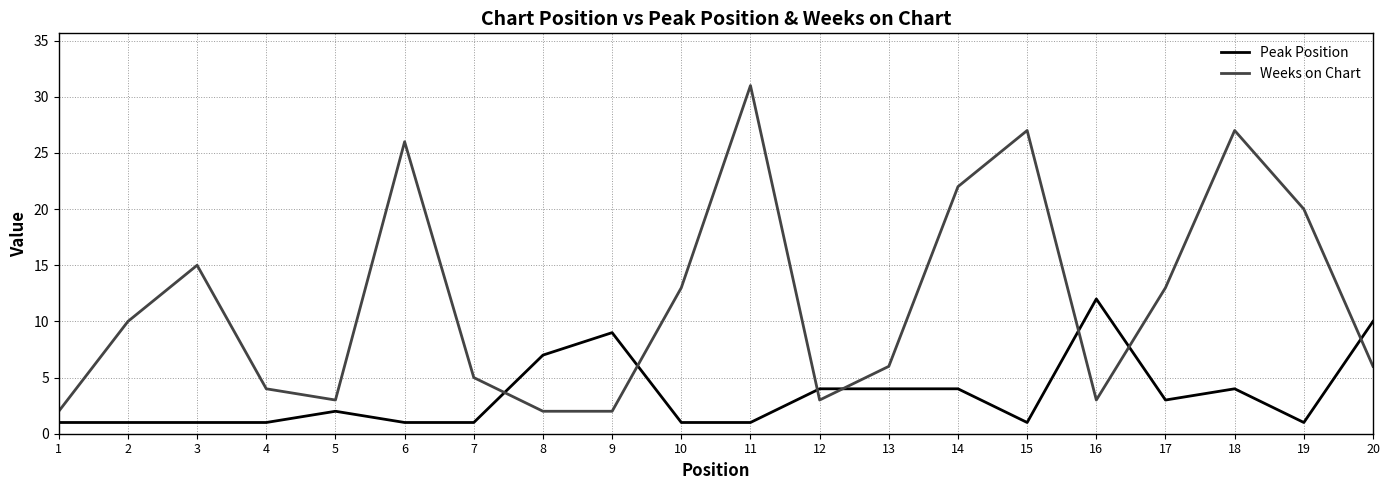

True or false: Peak Position has more than 0 interior local peaks.

True